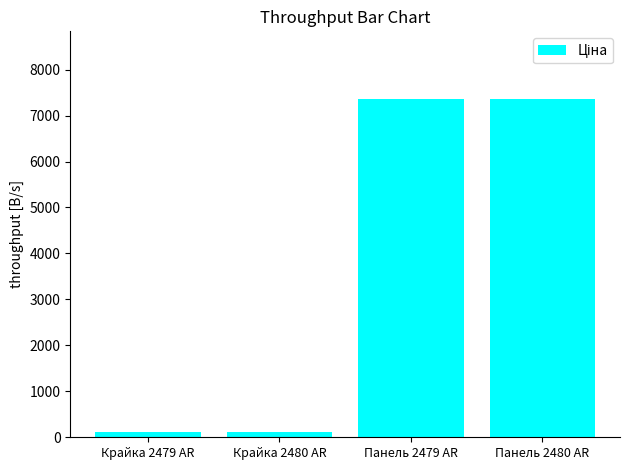

The chart shows a value of 7360.2 at Панель 2480 AR. True or false?

True